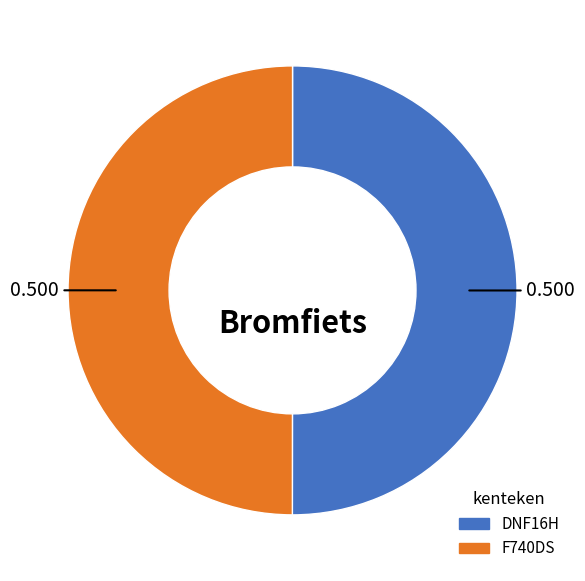

Is it true that F740DS is 62% of the pie?

False